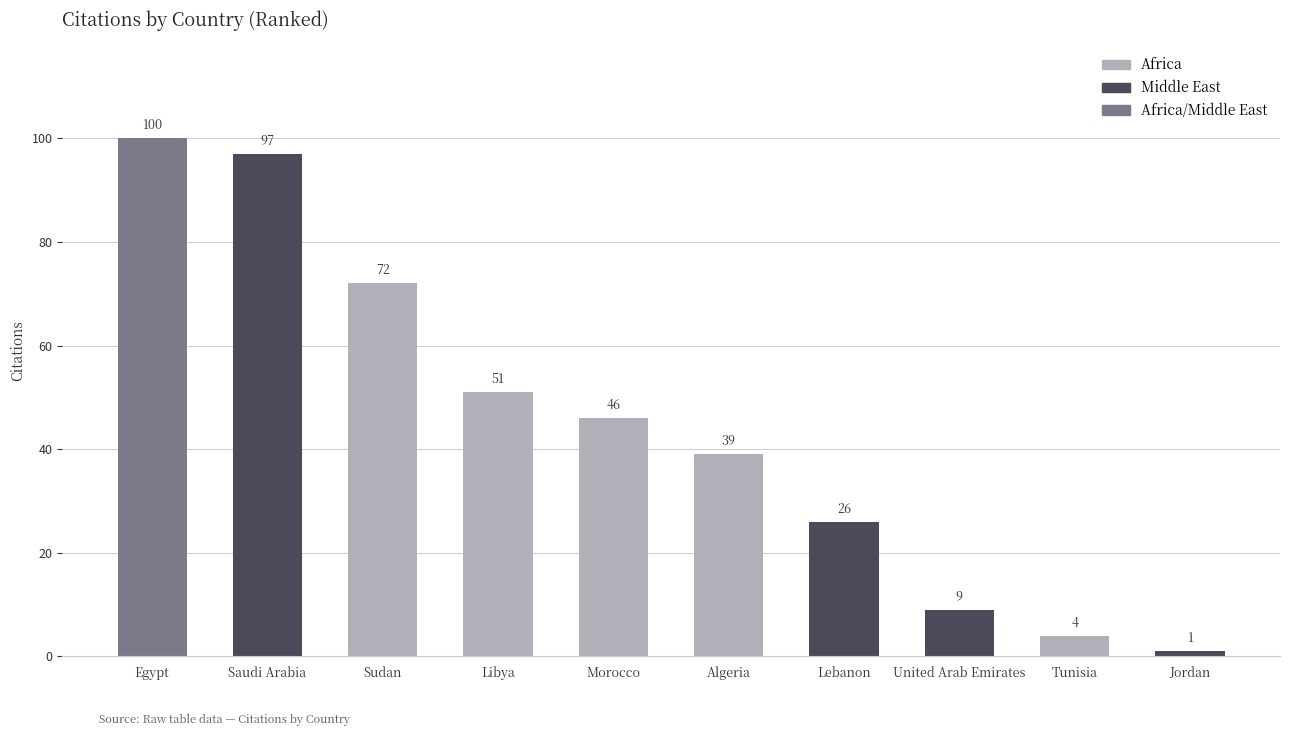

What is the label of the 9th bar from the right?

Saudi Arabia